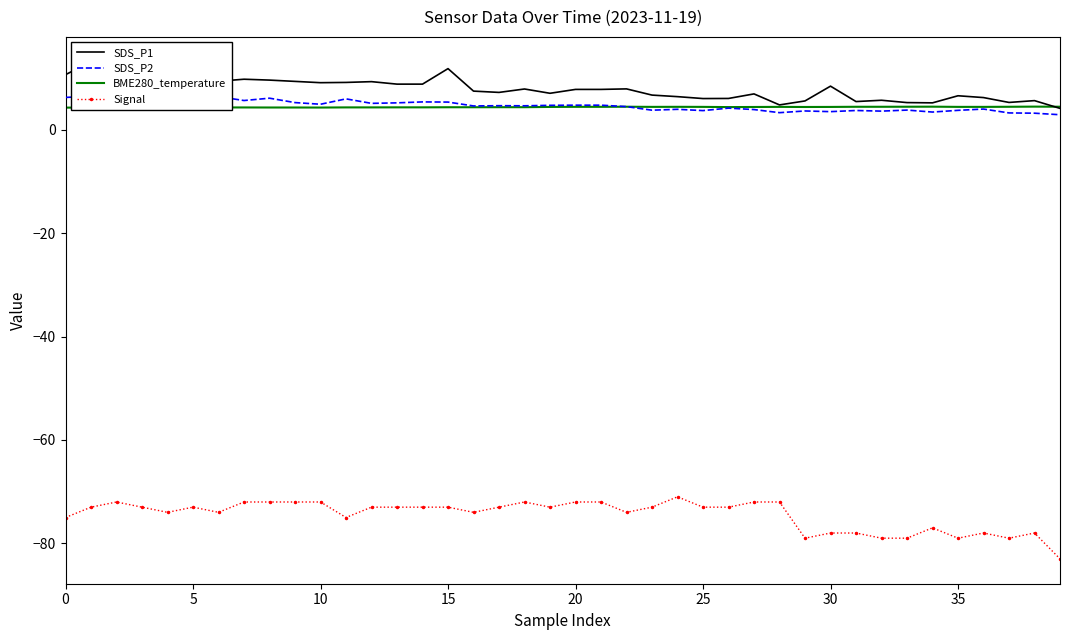

What is the value of the SDS_P1 point at the 34th from the left?

5.2